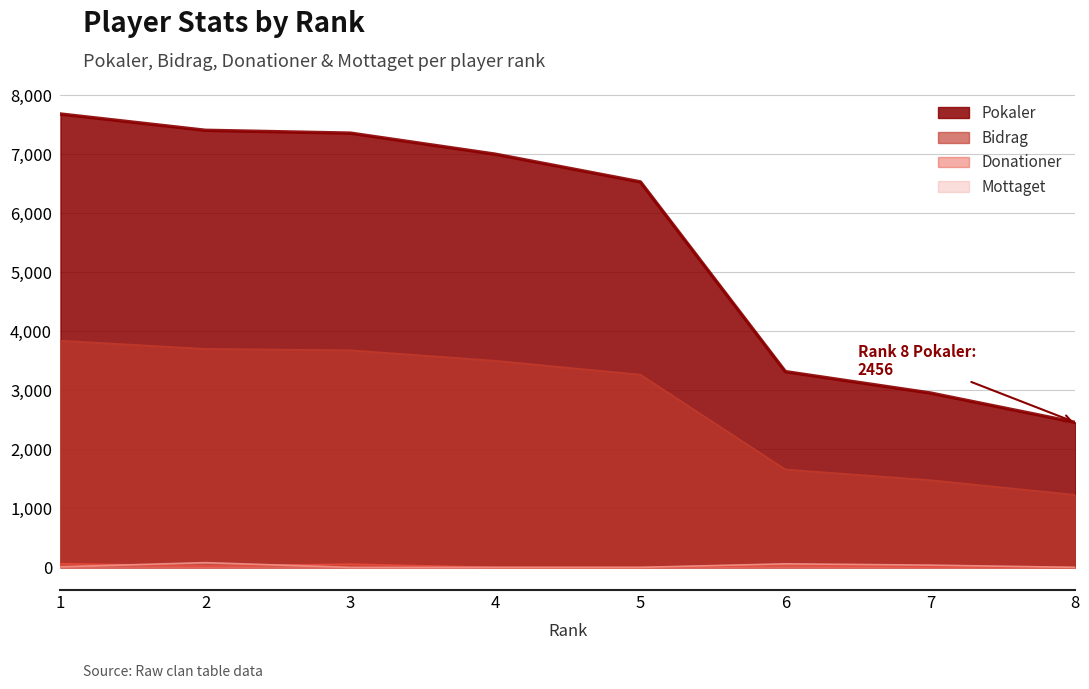

What is the sum of all Pokaler values?

44700